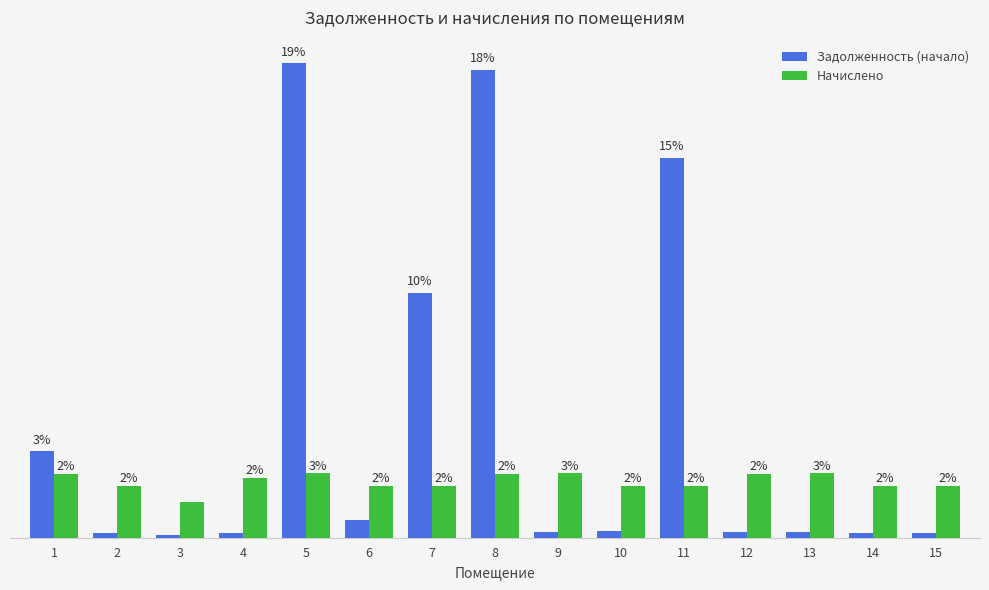

At which label does Задолженность (начало) first exceed 532?

1